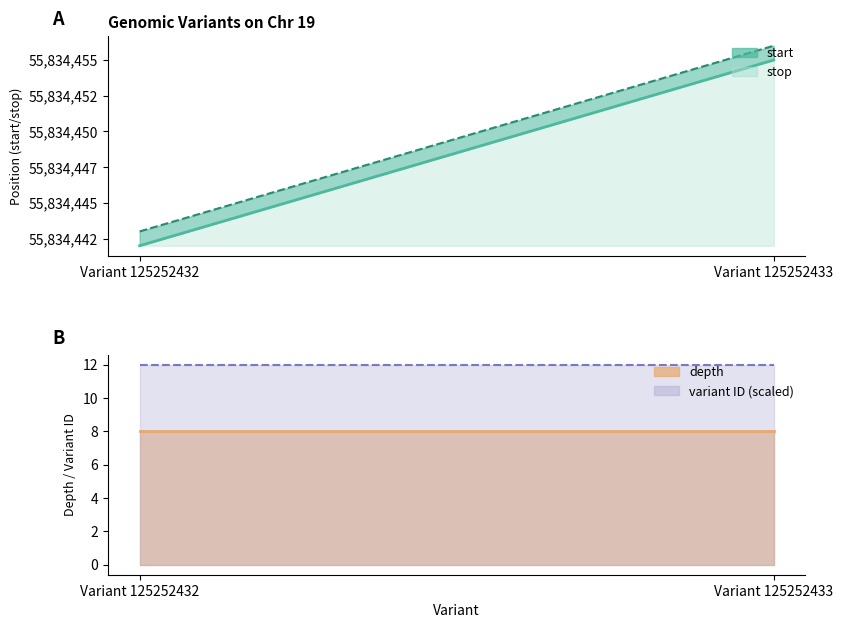

What is the maximum value for depth_line?

8.0